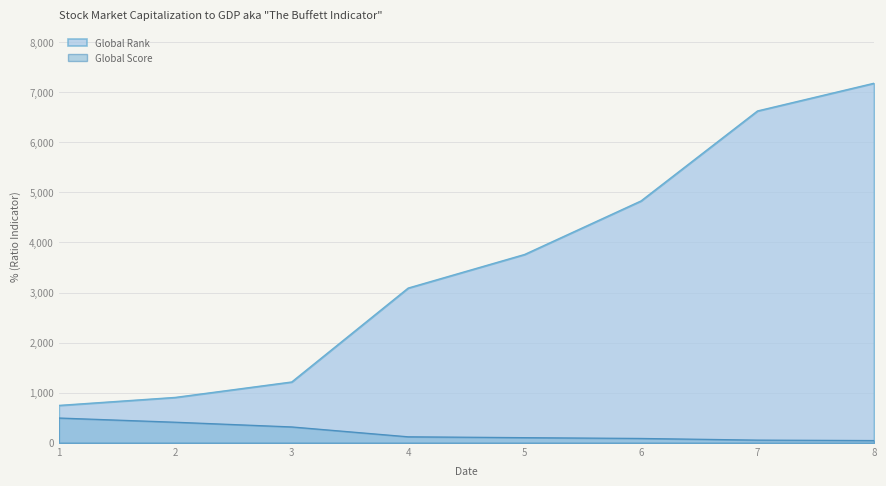

At which label does Global Rank first exceed 3760?

6